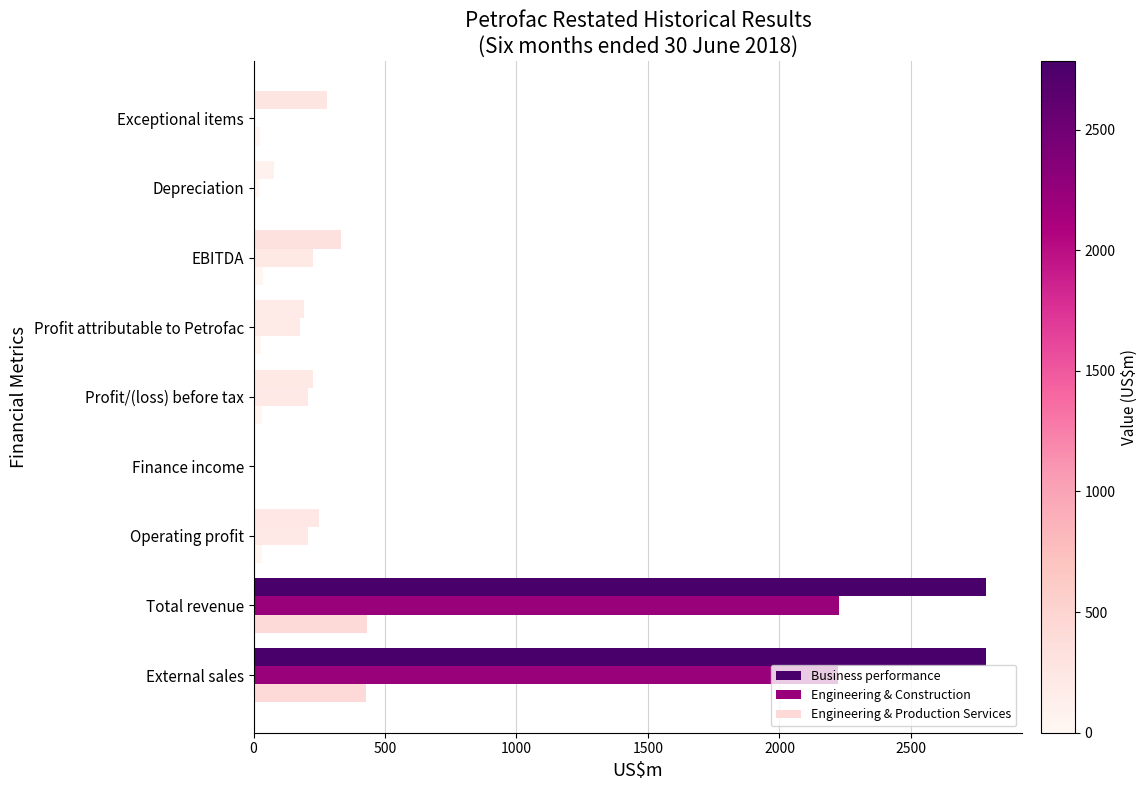

Count the number of categories in the chart.

9